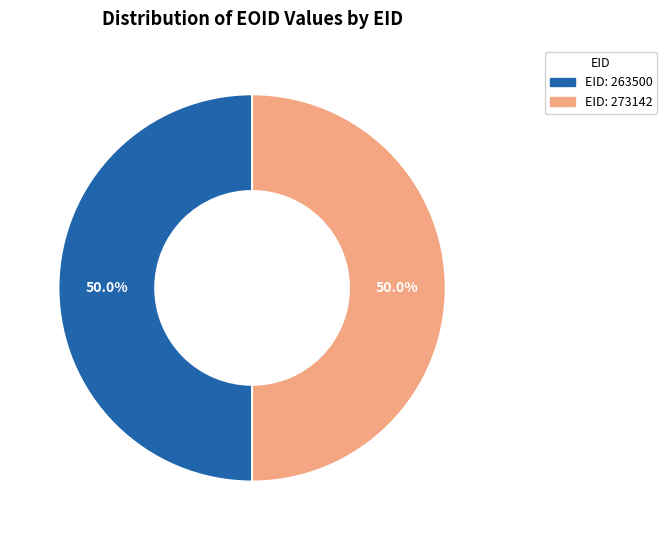

Count the number of slices in the pie.

2